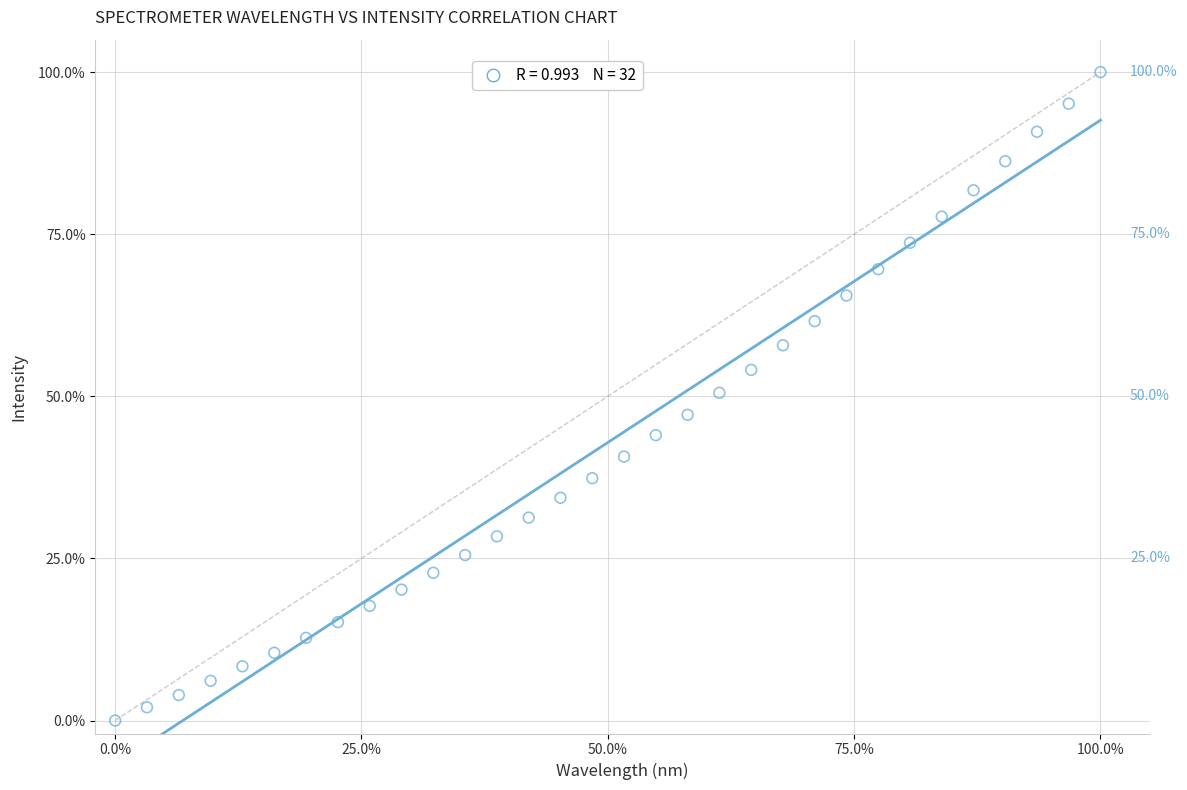

What is the range of Y values (max minus min)?

100.0